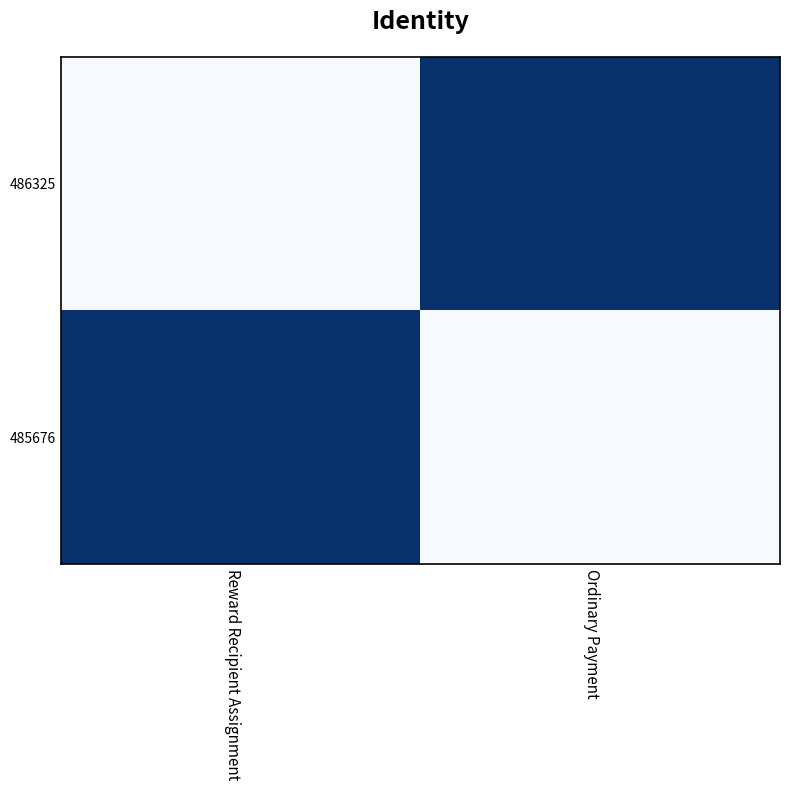

What is the spread (max minus min) of values at Reward Recipient Assignment?

1